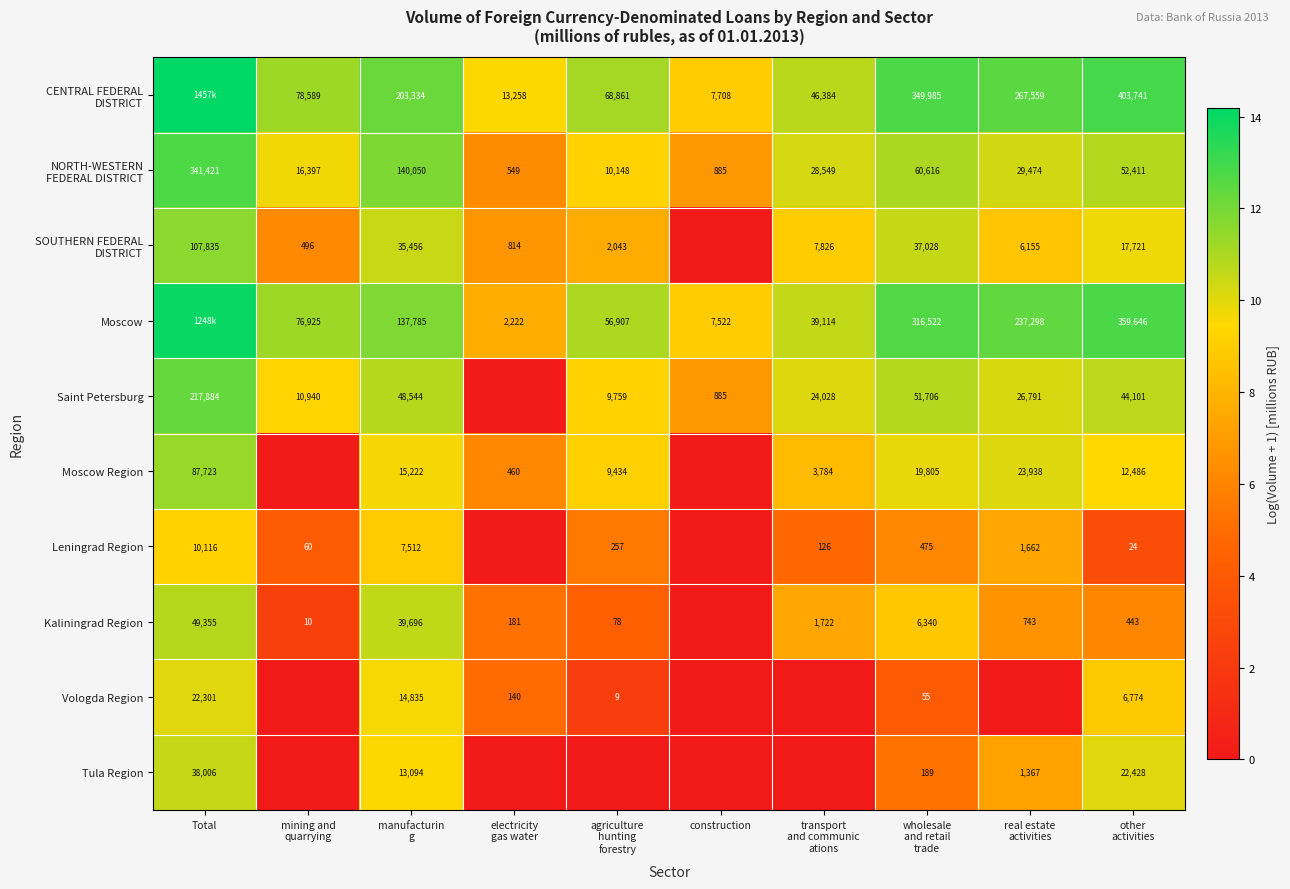

Read the Kaliningrad Region value at agriculture hunting forestry.

4.4